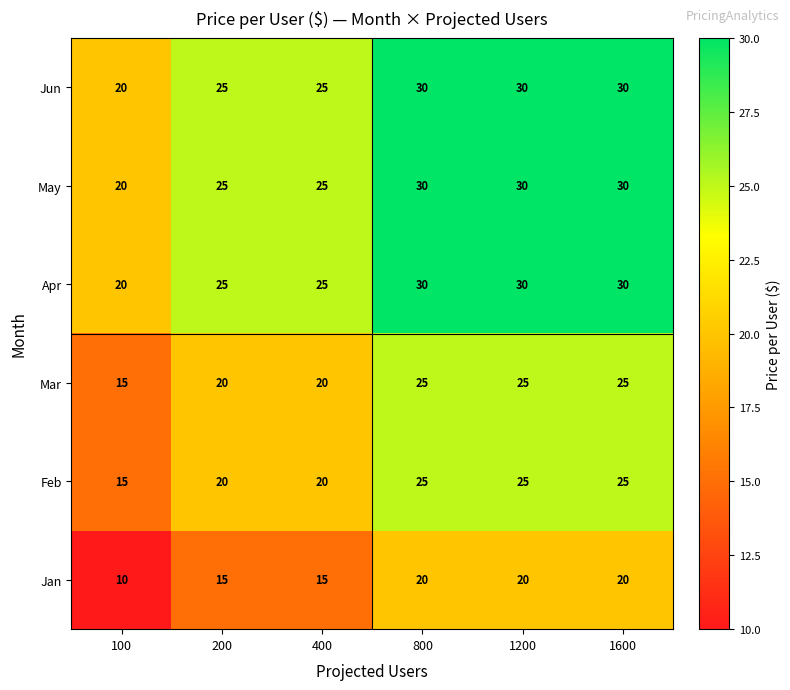

What is the minimum value for Feb?

15